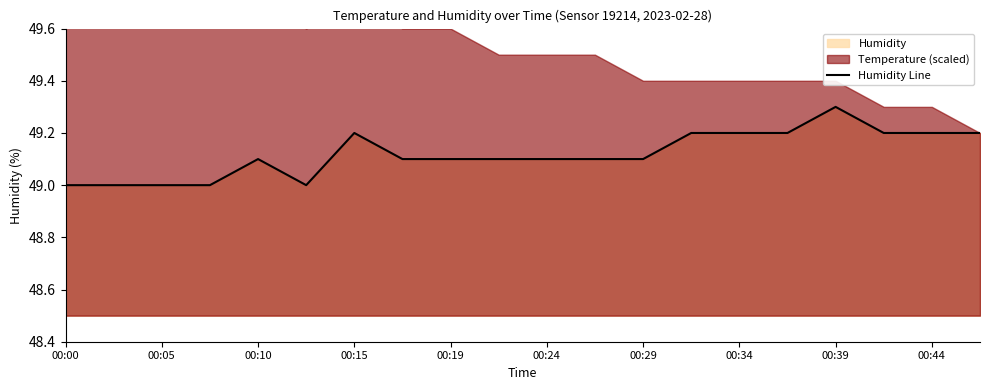

How many points are higher than both their immediate neighbors (excluding endpoints)?

3